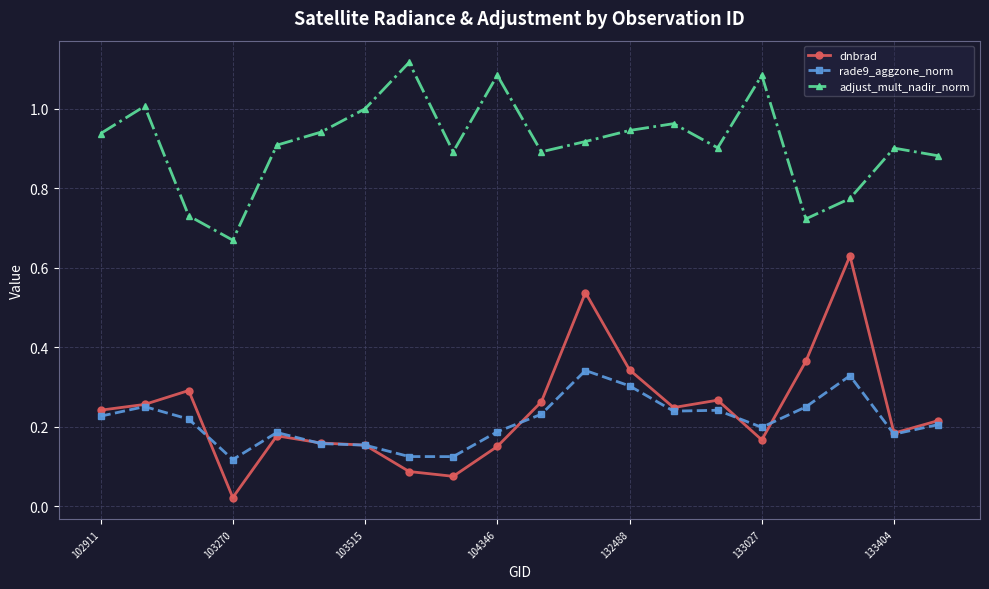

True or false: adjust_mult_nadir_norm and rade9_aggzone_norm intersect in this chart.

False